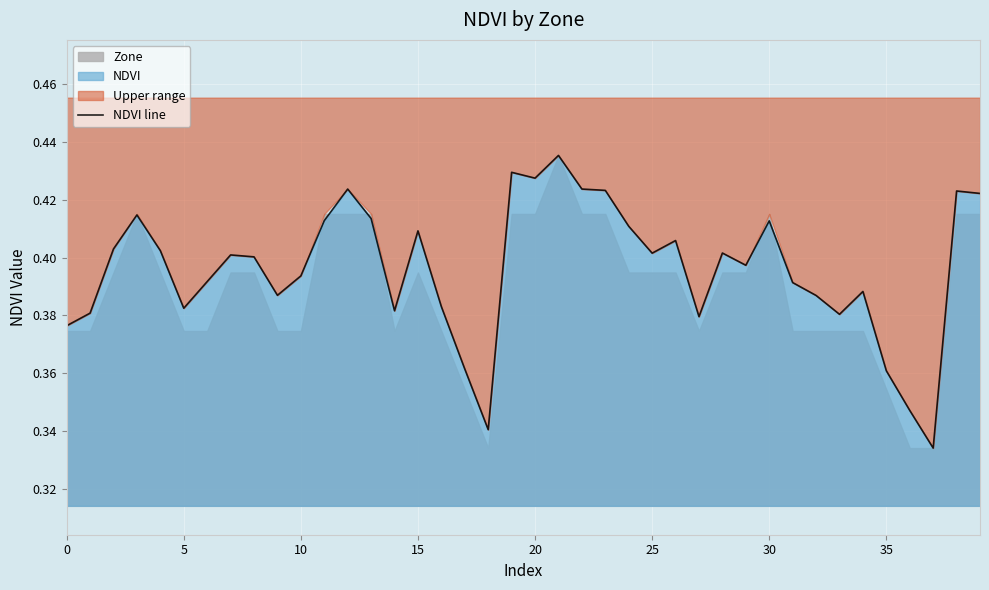

What is the difference between the maximum and minimum values?

0.1